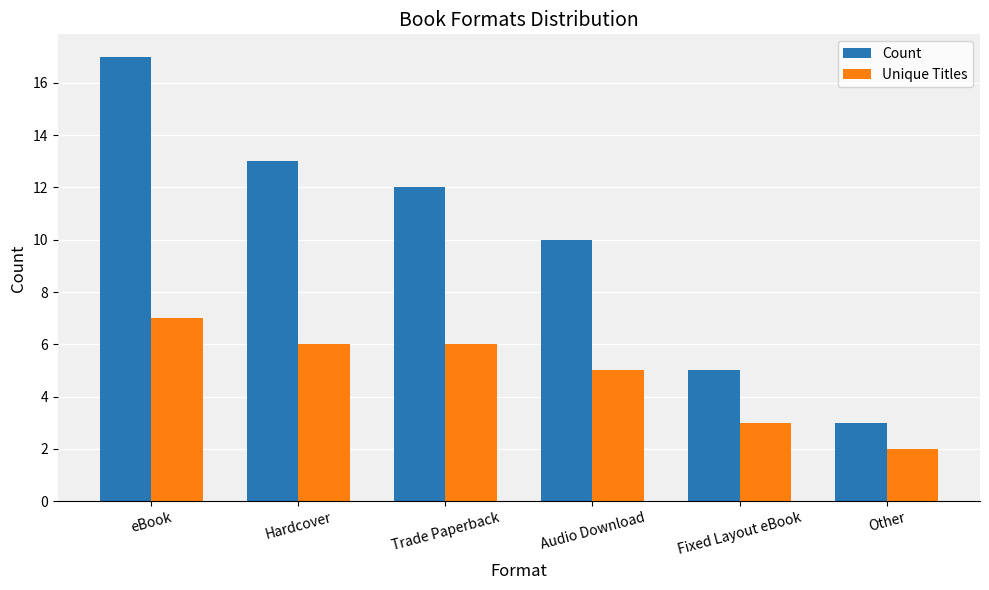

What is the maximum value for Unique Titles?

7